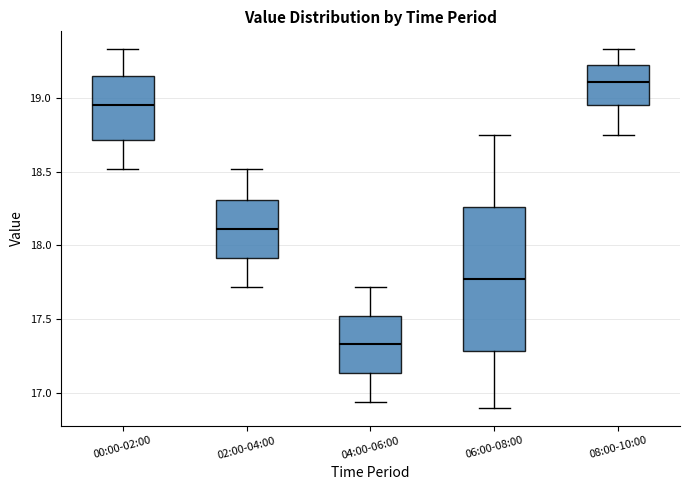

Reading left to right, transcribe this box plot: for each box, give where its median line is, the range the box spans, and where its two whiskers end, as read against the y-axis. The values are not printed on the chart, so give them approximately, as read against the axis.

00:00-02:00: median 18.95, box 18.70 to 19.15, whiskers 18.50 to 19.35
02:00-04:00: median 18.10, box 17.90 to 18.30, whiskers 17.70 to 18.50
04:00-06:00: median 17.35, box 17.15 to 17.55, whiskers 16.95 to 17.70
06:00-08:00: median 17.80, box 17.30 to 18.25, whiskers 16.90 to 18.75
08:00-10:00: median 19.10, box 18.95 to 19.20, whiskers 18.75 to 19.35